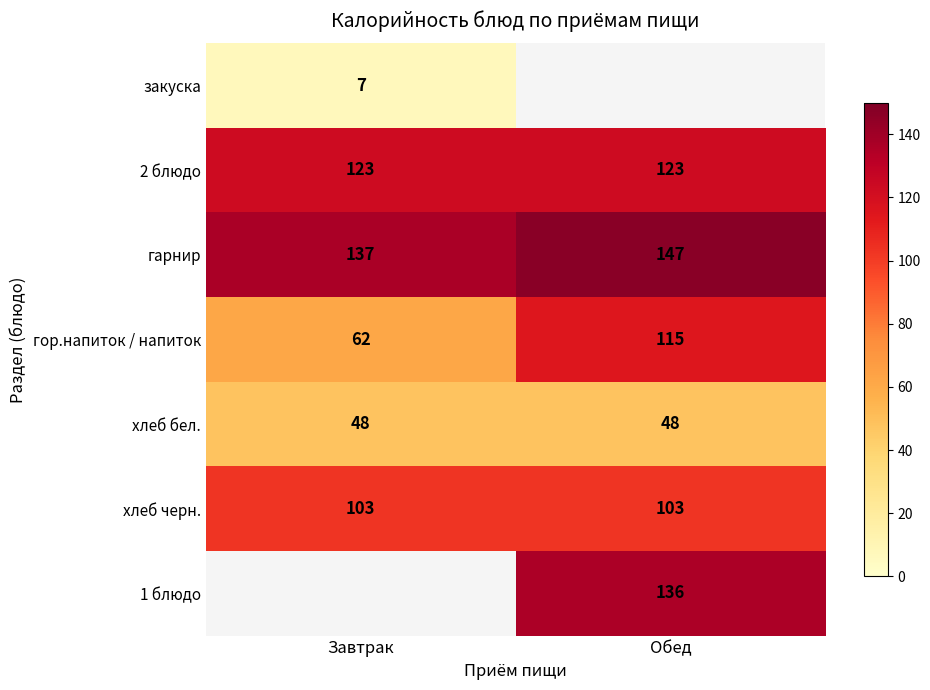

Count the number of categories in the chart.

2